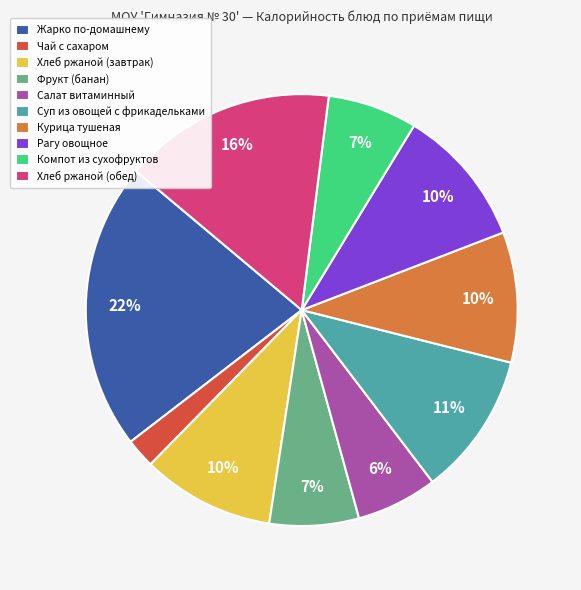

The Суп из овощей с фрикадельками slice represents 11% of the pie. True or false?

True